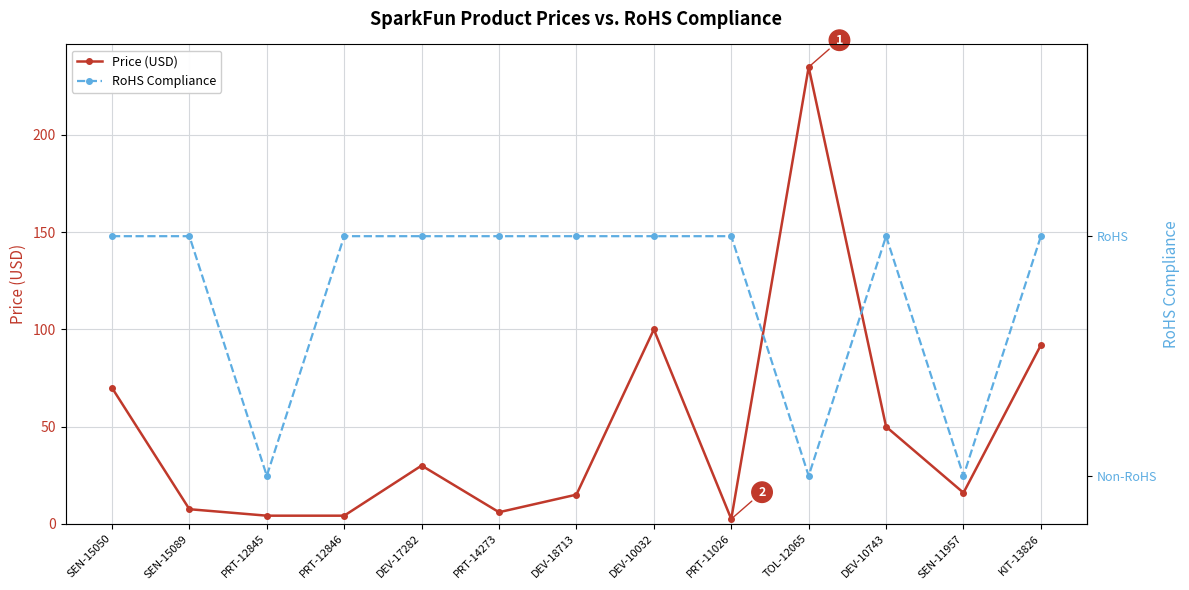

Is the value of Price (USD) at DEV-18713 greater than the value of RoHS Compliance at DEV-10032?

Yes